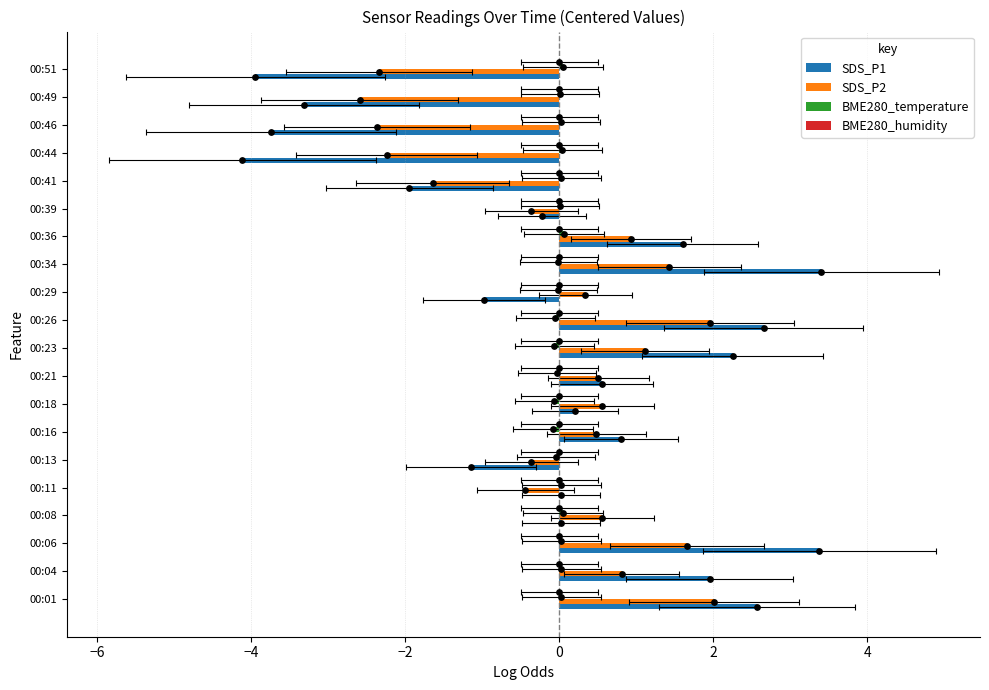

Which series reaches the maximum Y coordinate?

SDS_P1